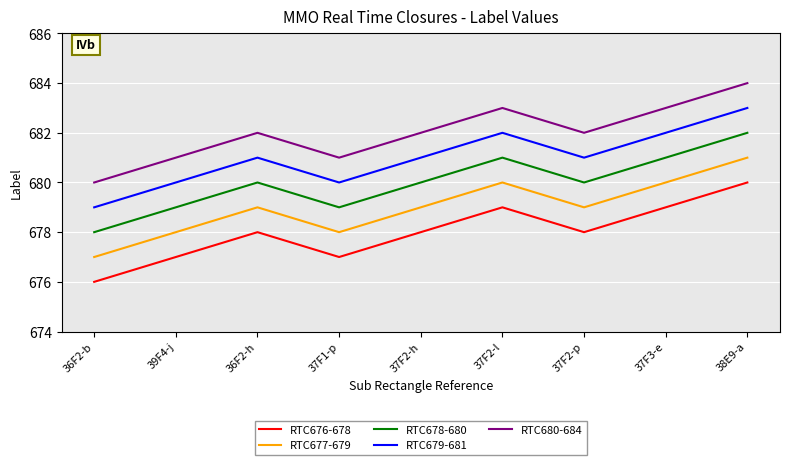

True or false: RTC677-679 and RTC679-681 intersect in this chart.

False